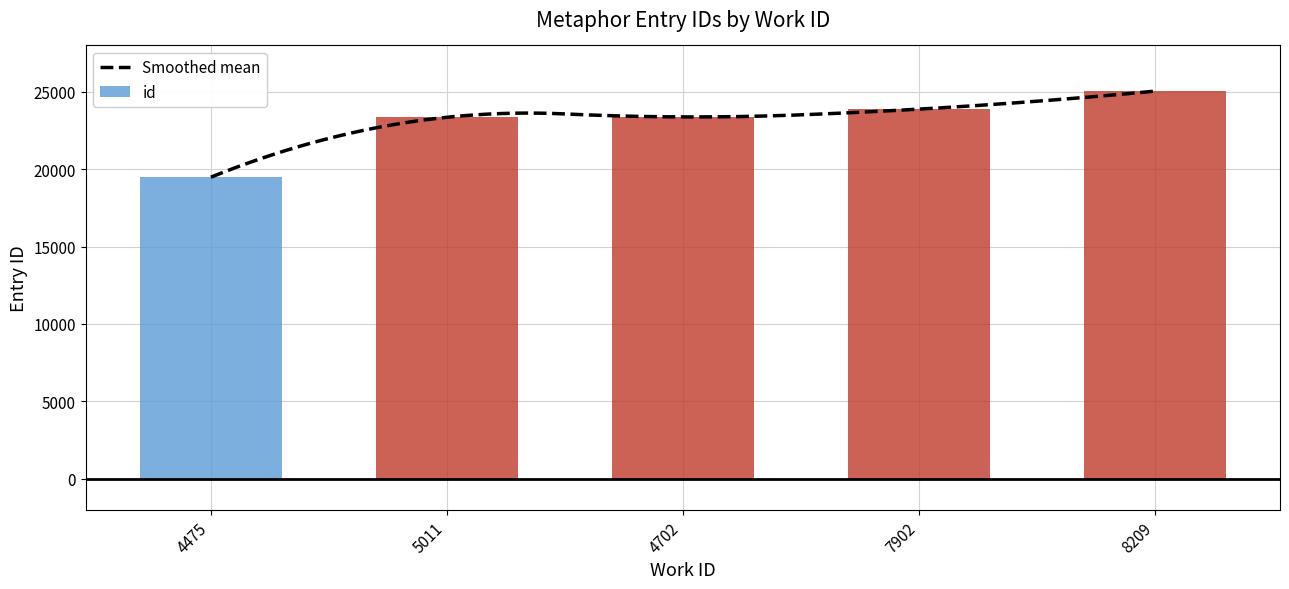

What is the label of the 1st bar from the left?

4475